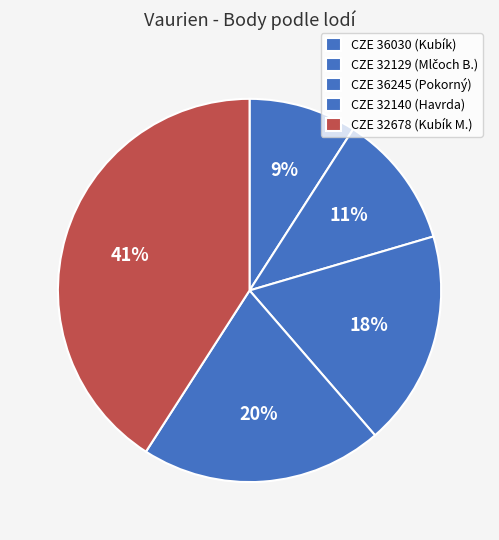

Approximately how many times larger is the value at CZE 32140 compared to CZE 32129?

1.8